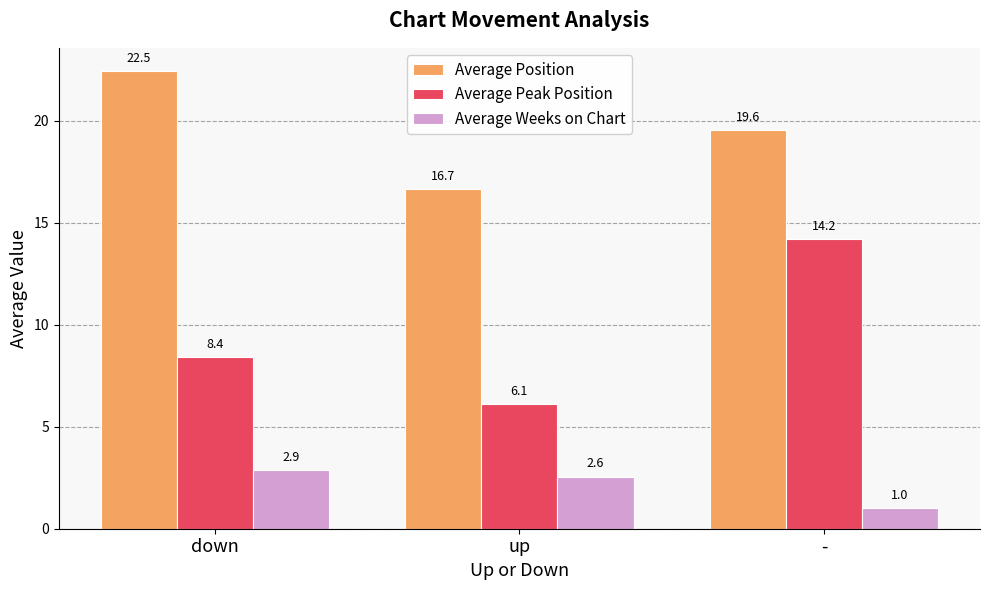

Rank the series at - from lowest to highest value.

Average Weeks on Chart, Average Peak Position, Average Position